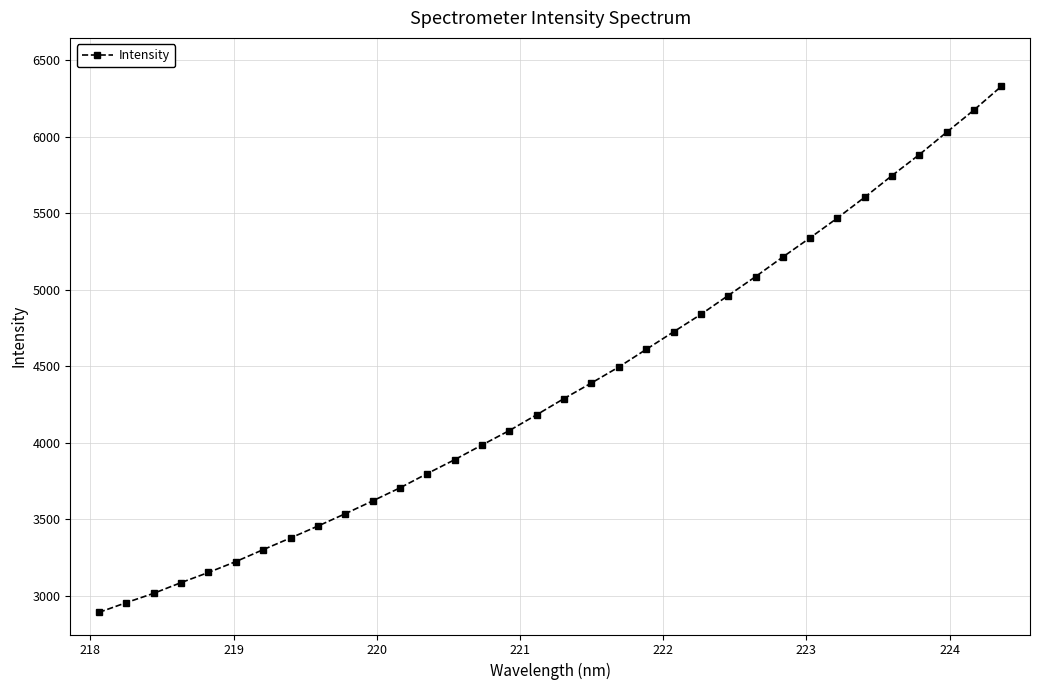

What is the difference between the maximum and minimum values?

3438.7